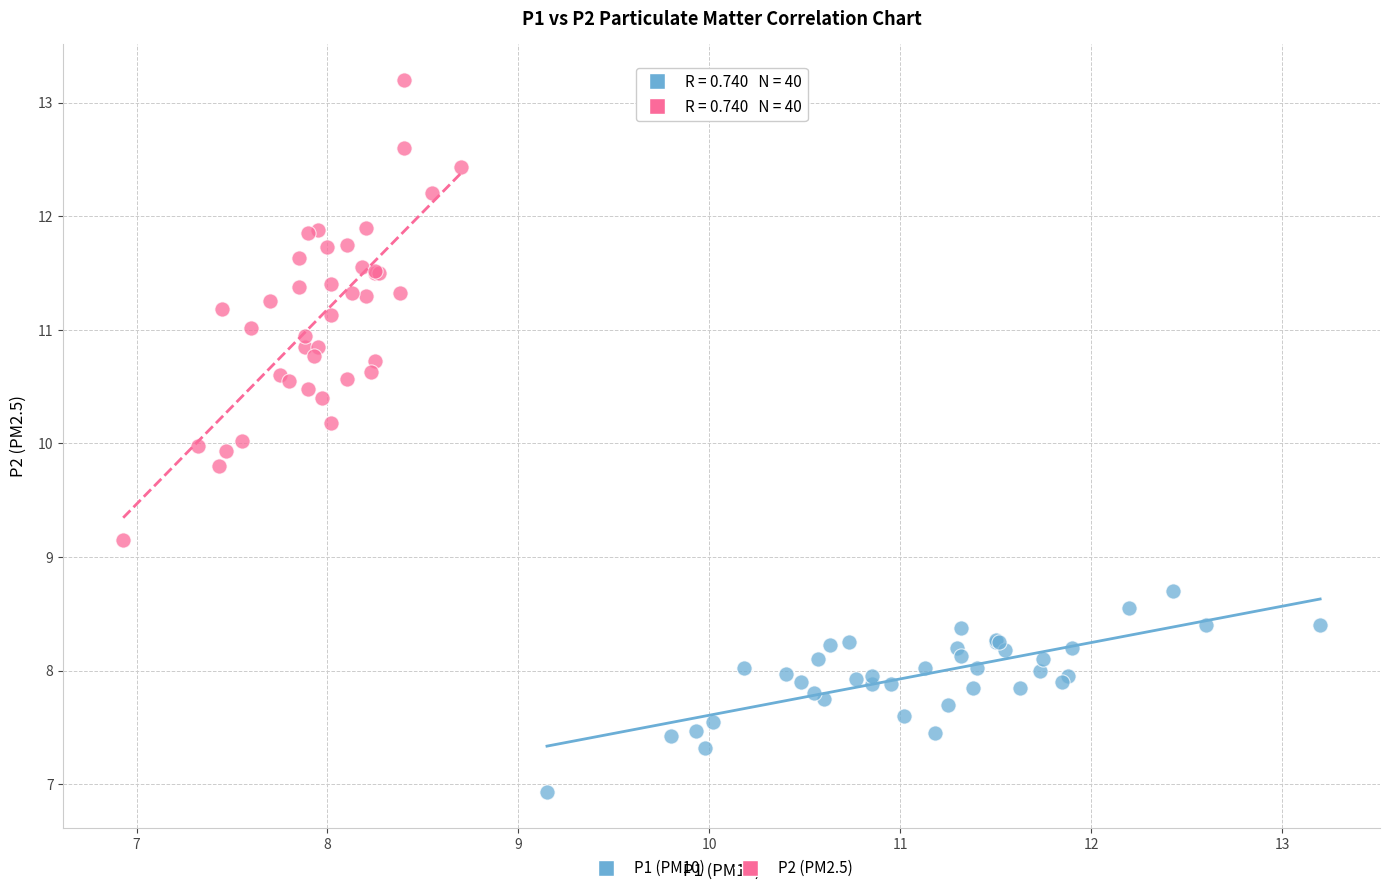

Which series reaches the minimum Y coordinate?

P1 (PM10)